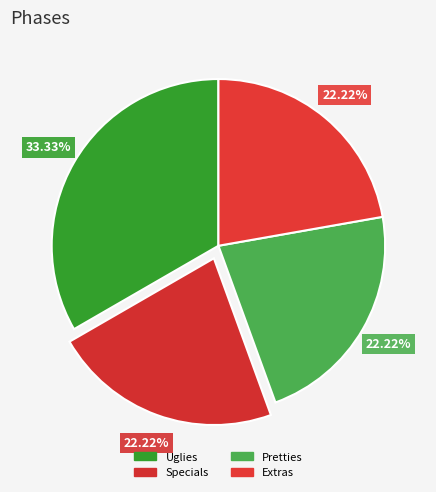

True or false: Extras accounts for 8% of the total.

False